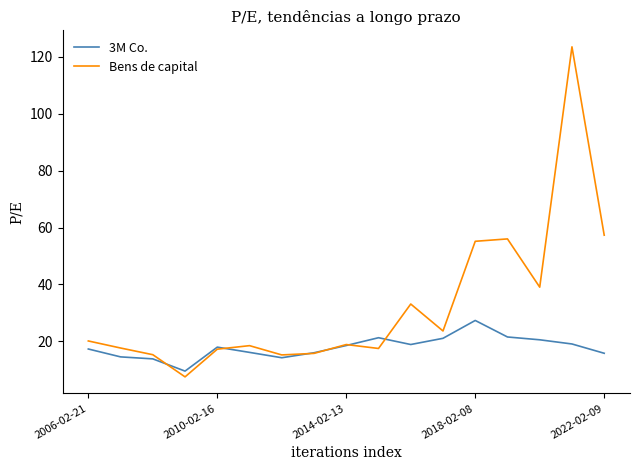

What is the difference between the second highest and second lowest values in the 3M Co. series?

7.7